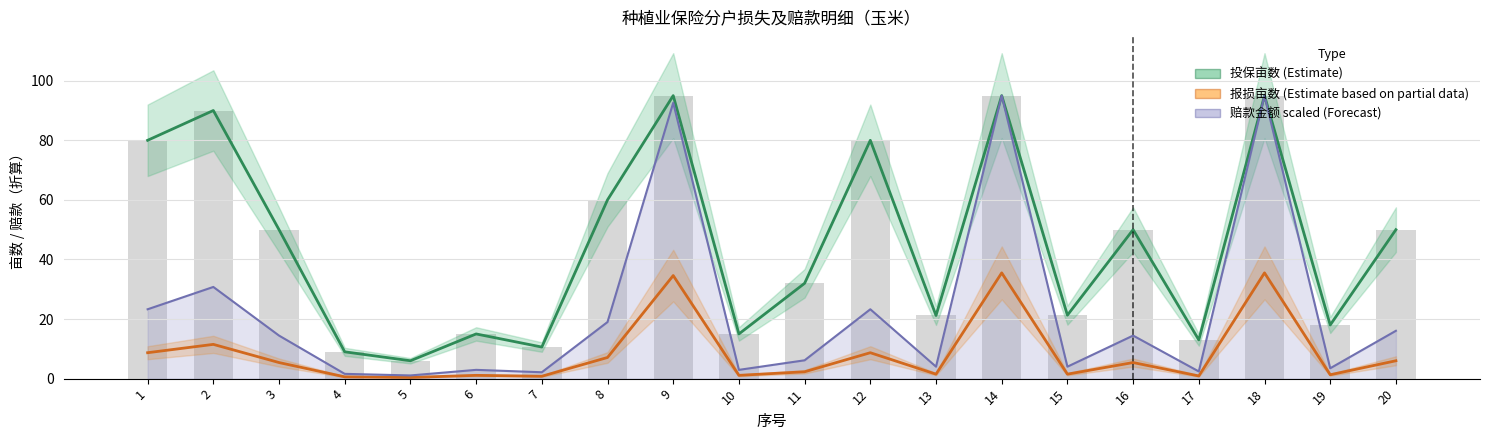

Which category has the highest value in the 赔款金额 (scaled, Forecast) series?

14